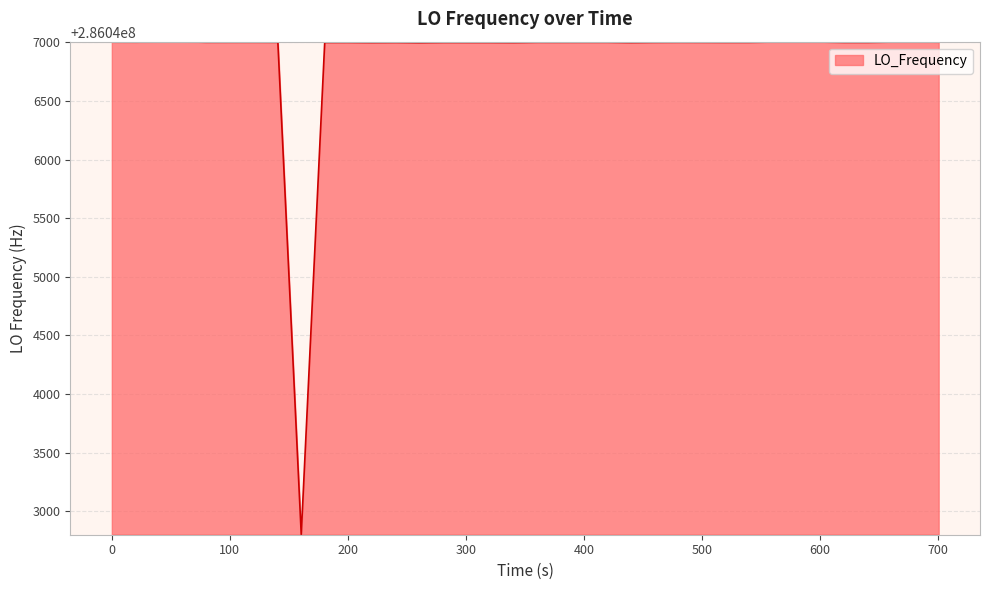

What is the maximum value shown in the chart?

286047004.0